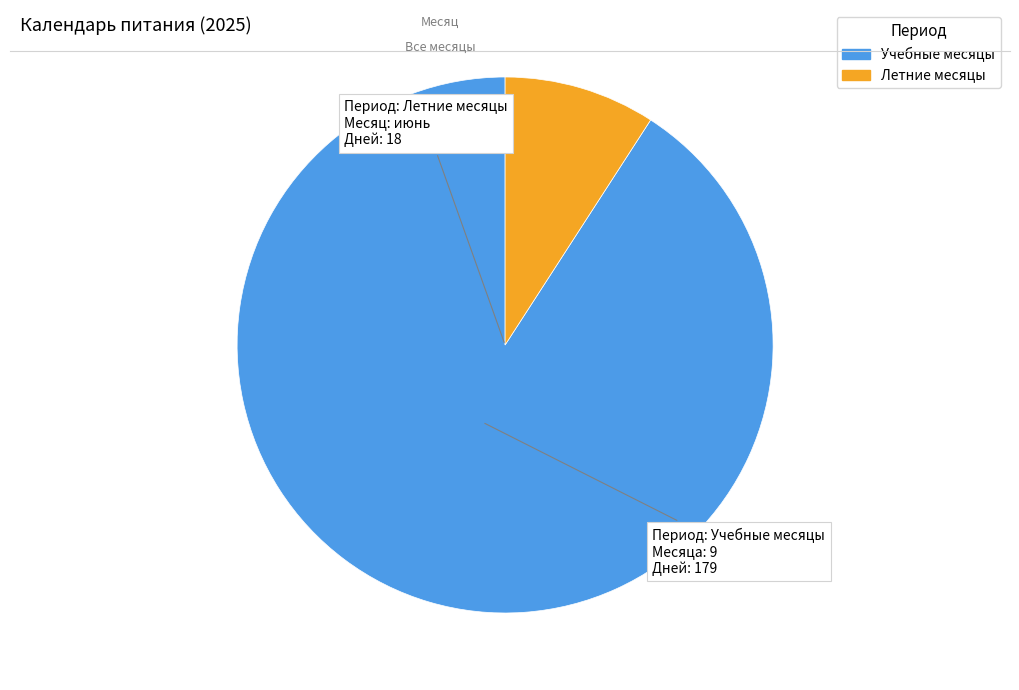

How many slices are in this pie chart?

2